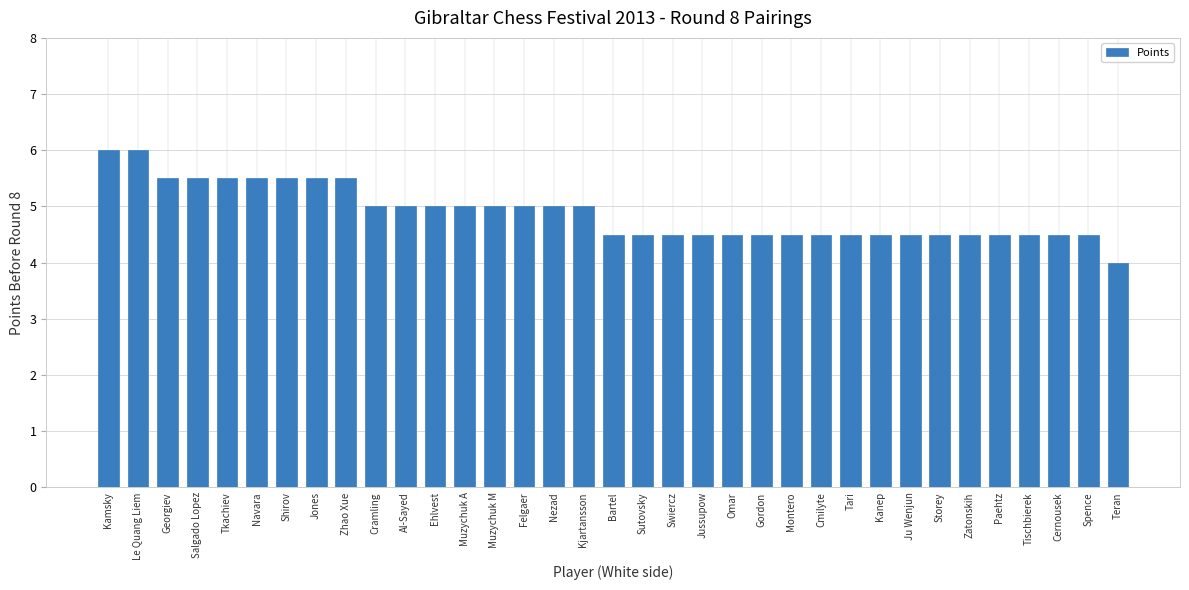

Are the bars grouped side by side (vs. stacked)?

No